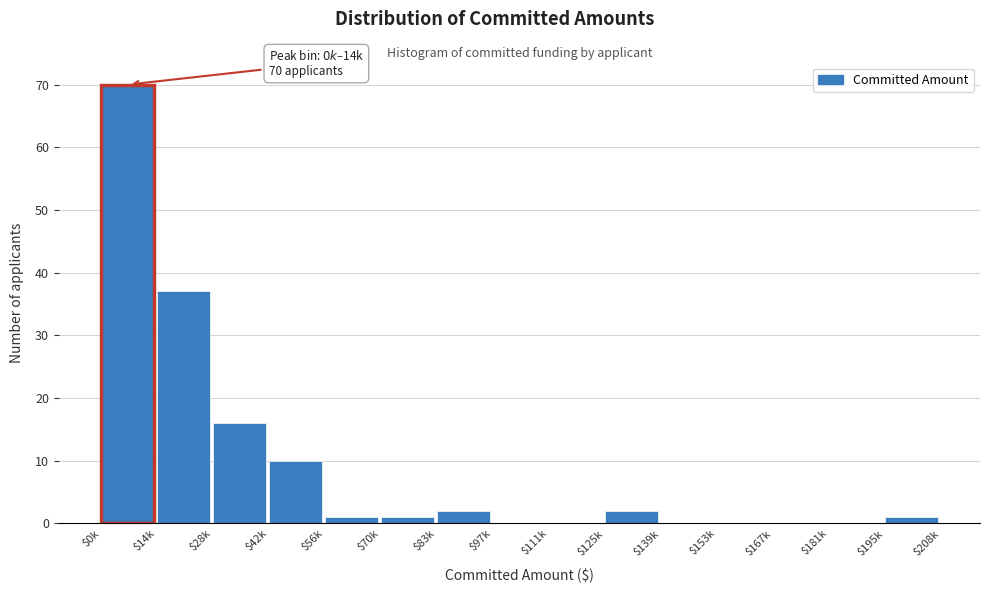

At which category does the chart reach its peak across all series?

$0k